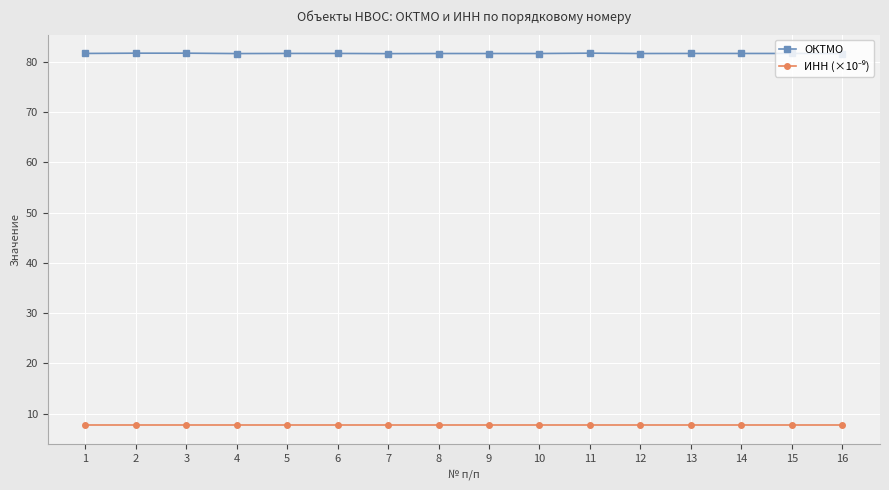

What is the value of the ОКТМО point at the 7th from the left?

81.6